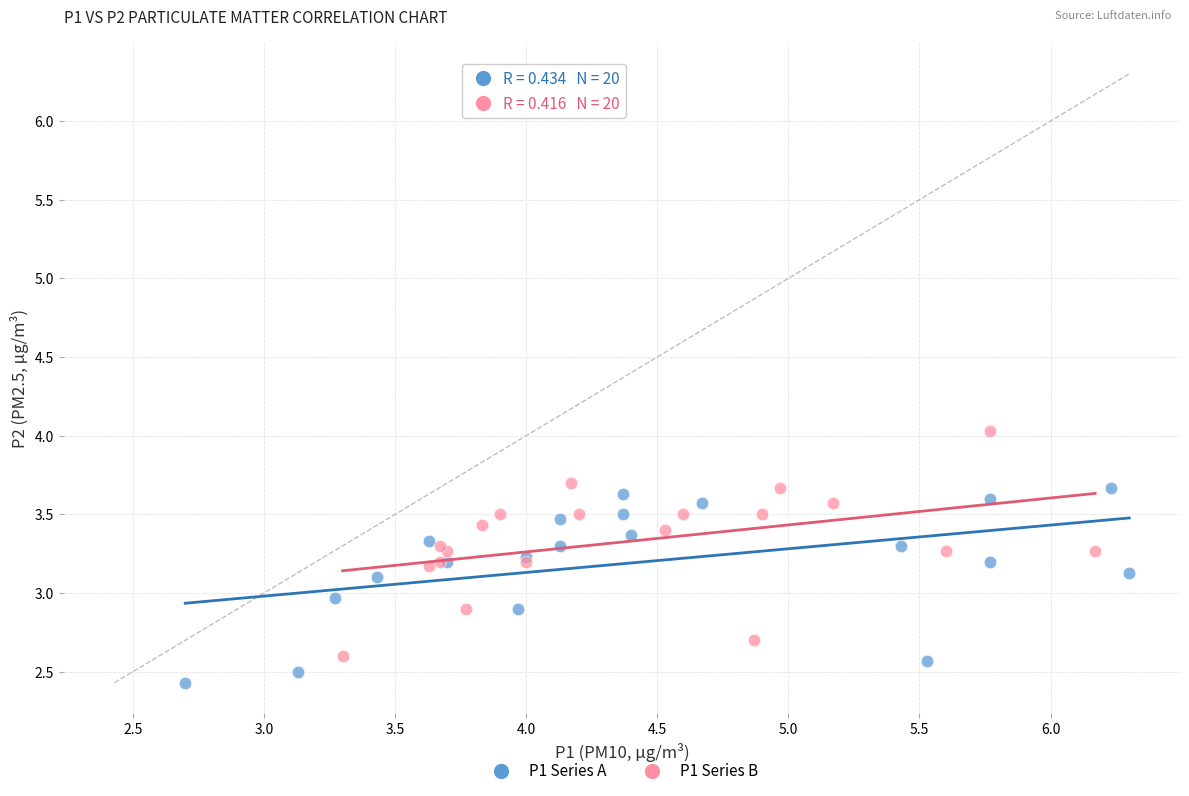

Which series reaches the maximum Y coordinate?

P1 Series B